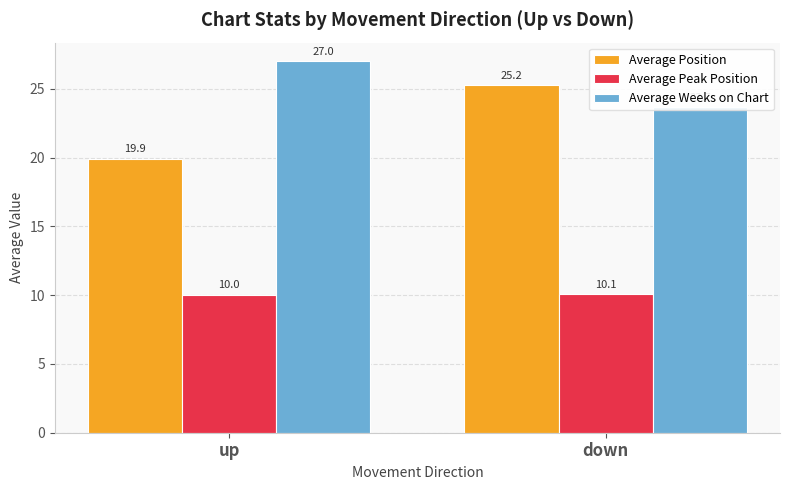

What is the spread (max minus min) of values at down?

15.2